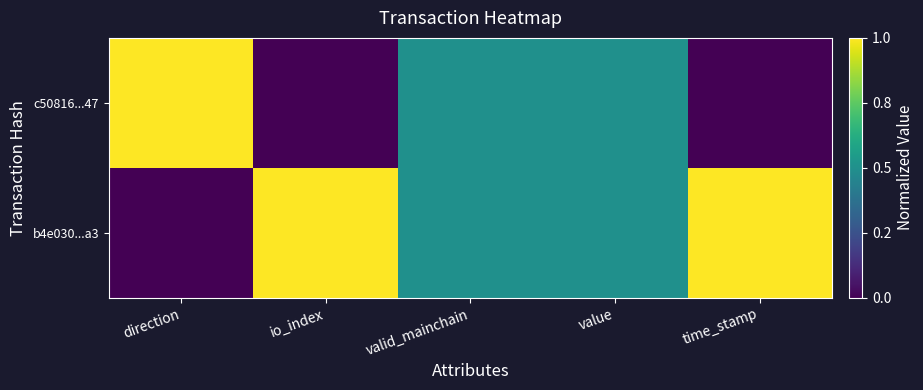

What is the total value across all series at direction?

1.0